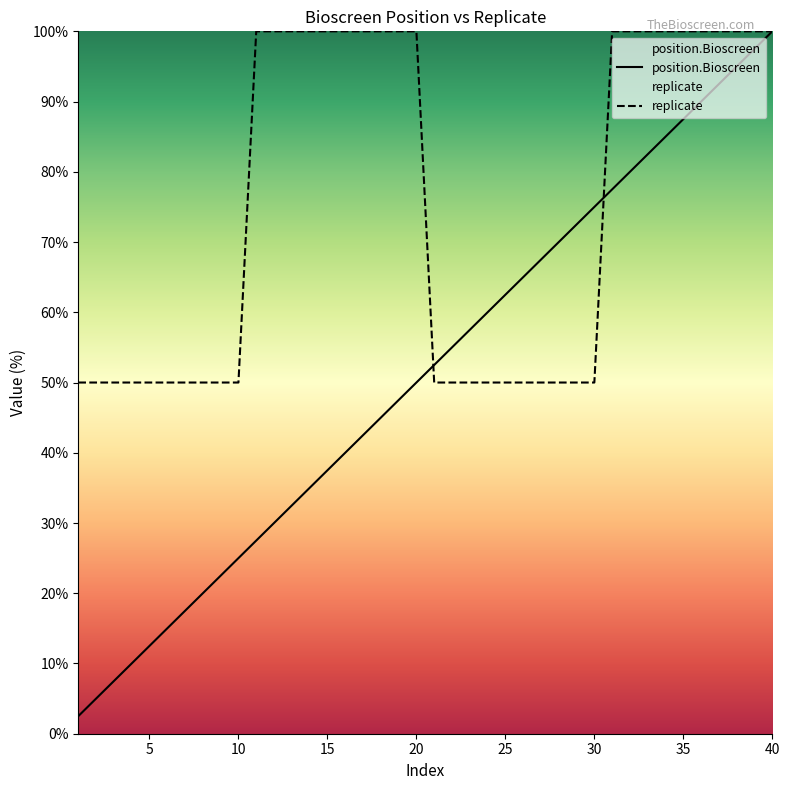

What is the smallest value displayed?

2.5